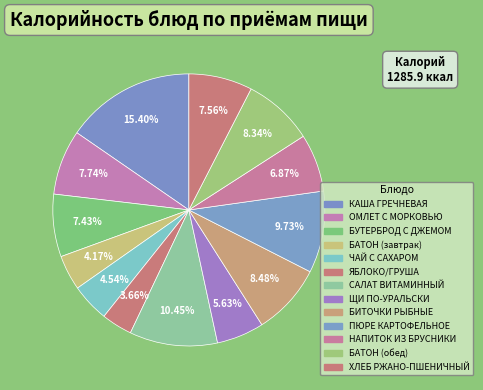

Combined, what portion of the pie is БИТОЧКИ РЫБНЫЕ and ЩИ ПО-УРАЛЬСКИ?

14.1%